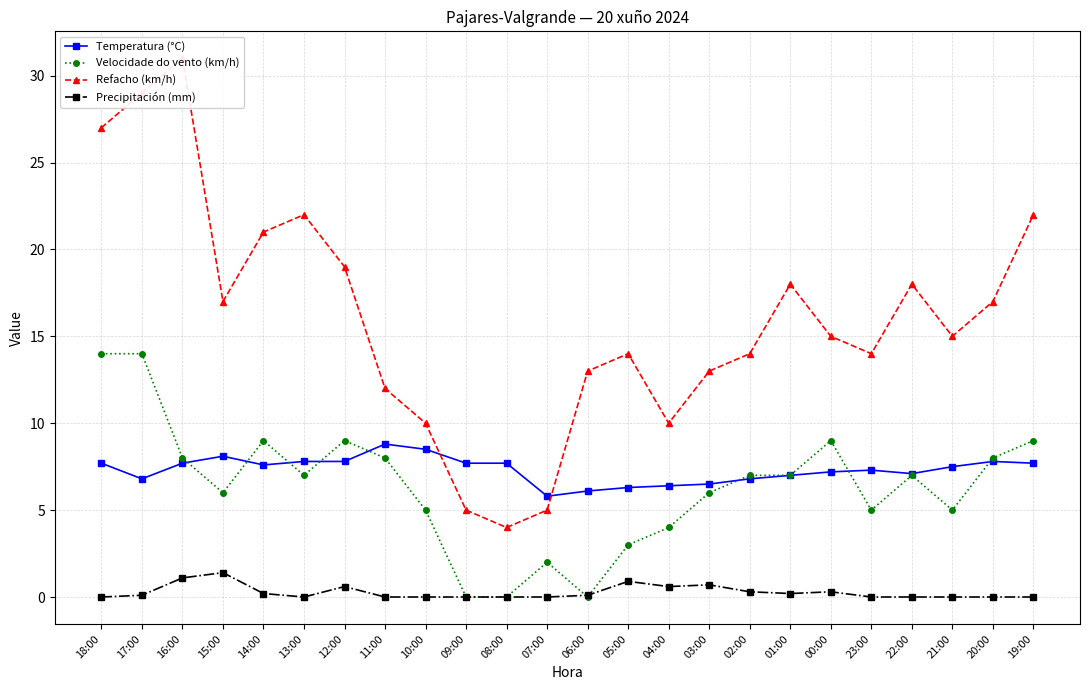

Where does the Velocidade do vento (km/h) series first go above 7?

18:00